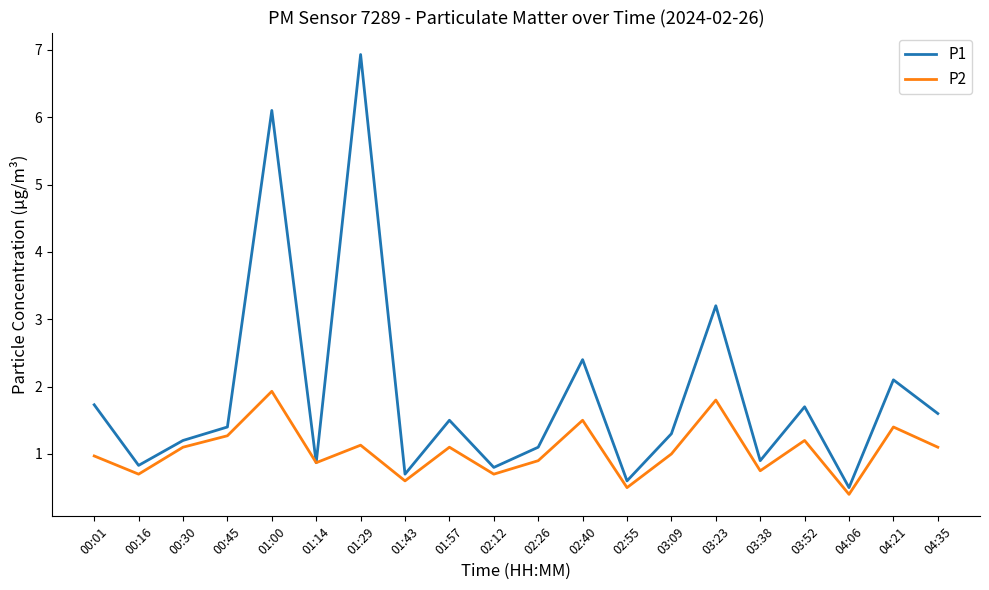

What is the sum of all P2 values?

20.9